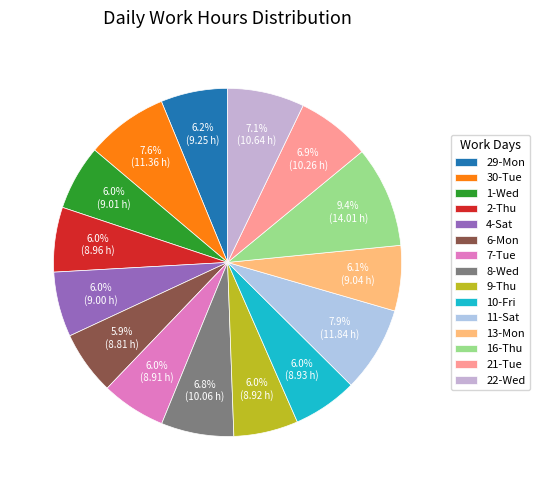

Which slice is the smallest?

6-Mon